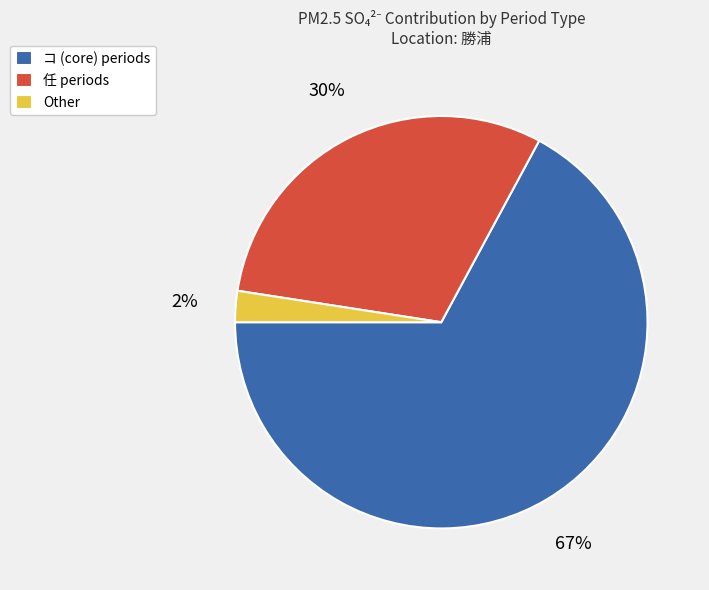

To the nearest percent, what percentage of the pie is Other?

2%